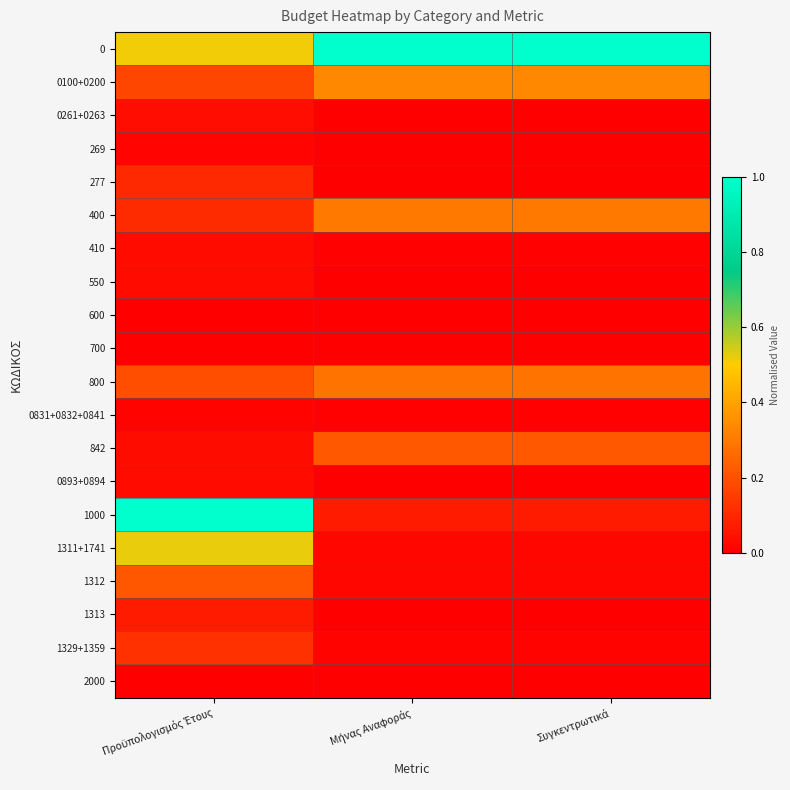

At which category is the sum across all series the highest?

Προϋπολογισμός Έτους